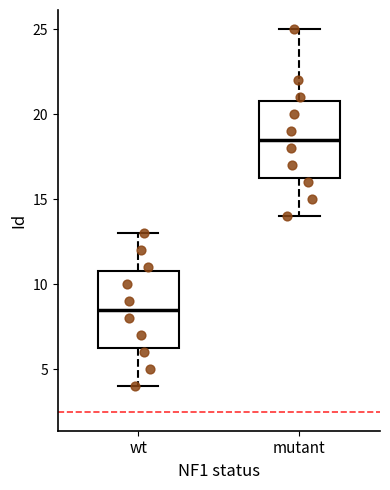

Reading left to right, read every box against the y-axis: the position of its median line, the range the box covers, and the ends of its whiskers. The values are not printed on the chart, so give them approximately, as read against the axis.

wt: median 8.5, box 6.5 to 11.0, whiskers 4.0 to 13.0
mutant: median 18.5, box 16.5 to 21.0, whiskers 14.0 to 25.0